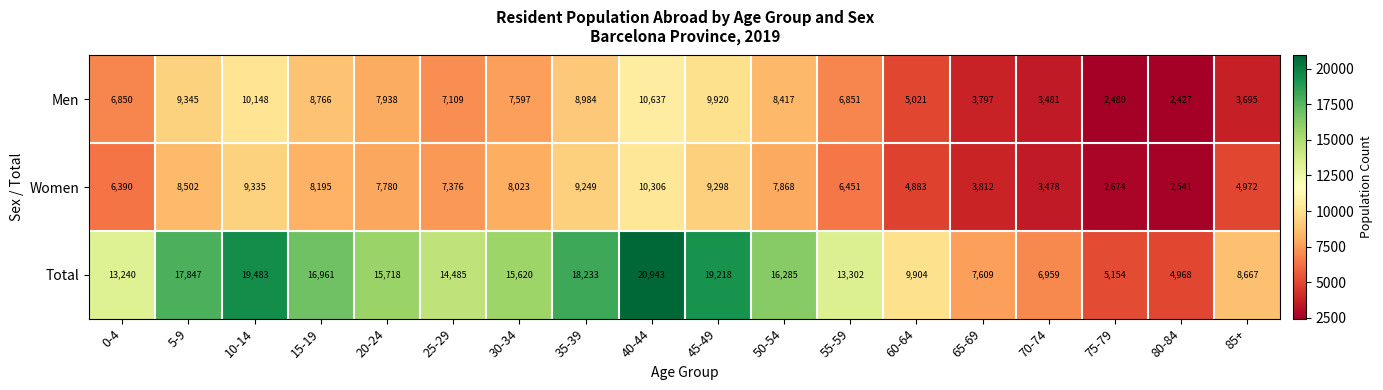

At which label does Total reach its peak?

40-44